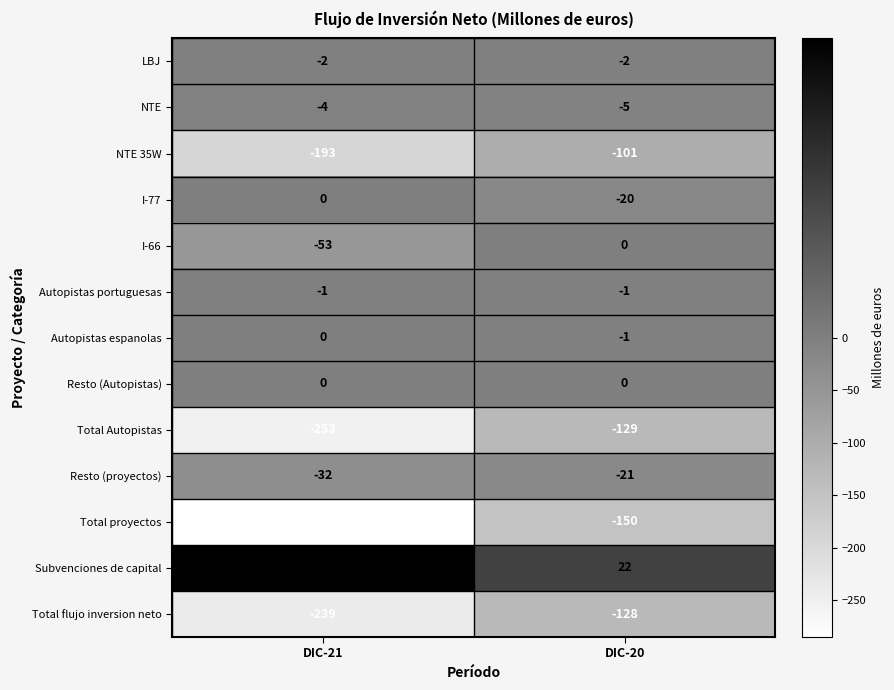

What is the minimum value shown in the chart?

-285